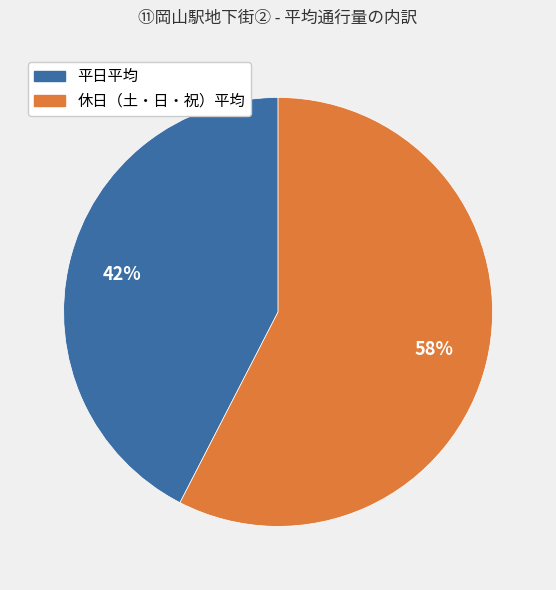

True or false: 休日（土・日・祝）平均 accounts for 48% of the total.

False